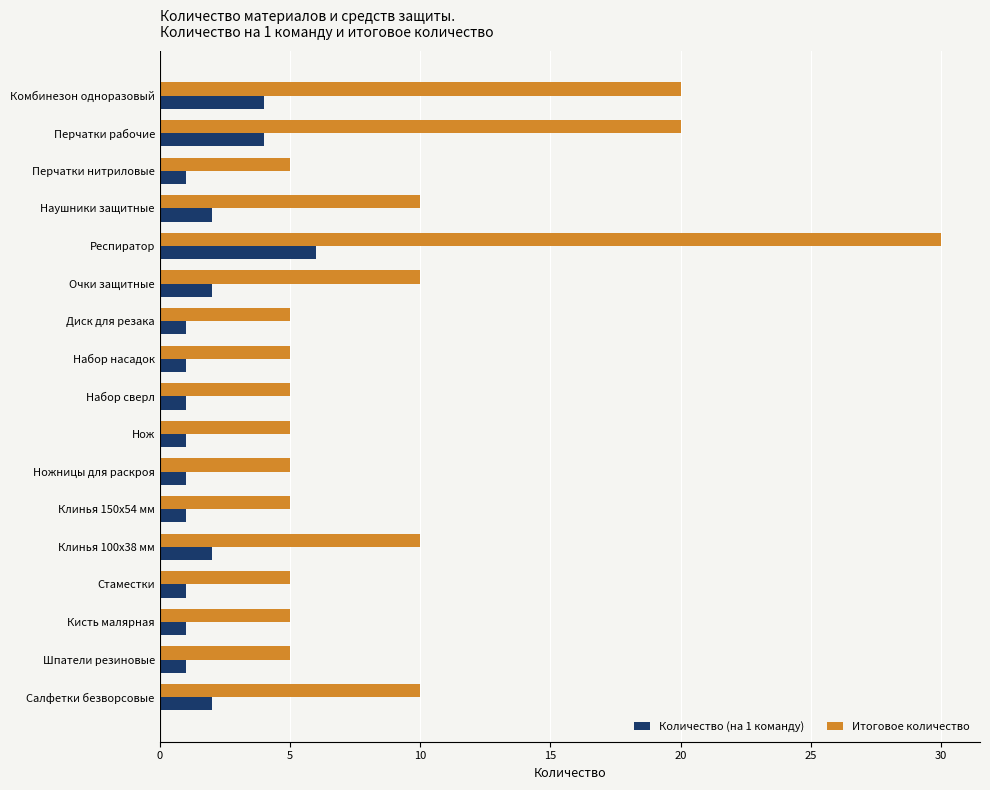

Which category has the highest value across all series?

Респиратор